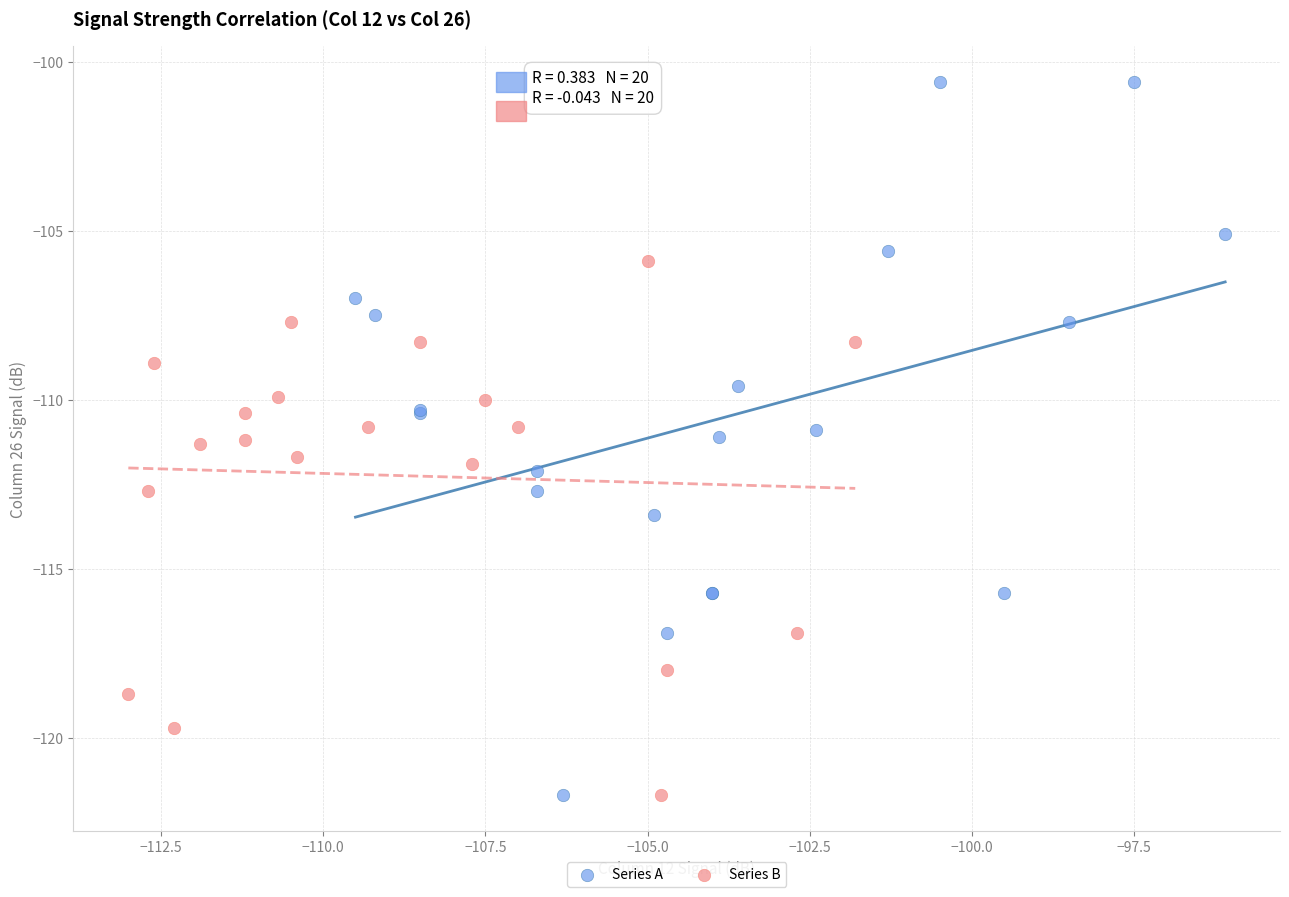

Which series reaches the maximum Y coordinate?

Series A